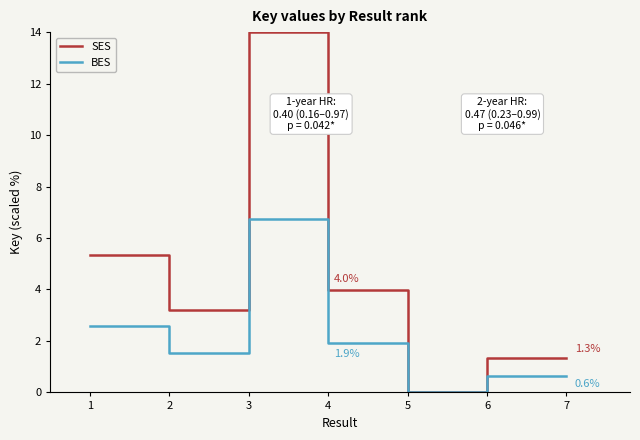

Between 1 and 4, which series saw the biggest shift?

SES